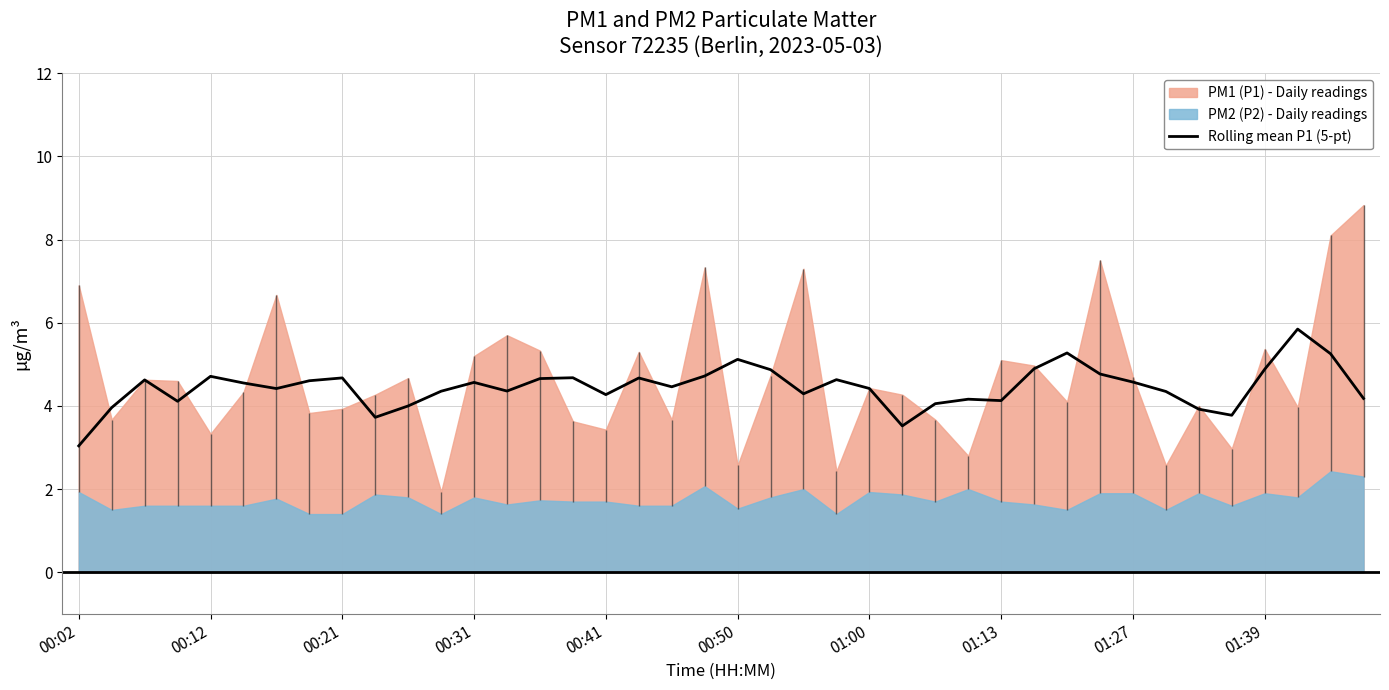

Which category has the lowest value in the Rolling mean P1 (5-pt) series?

00:02